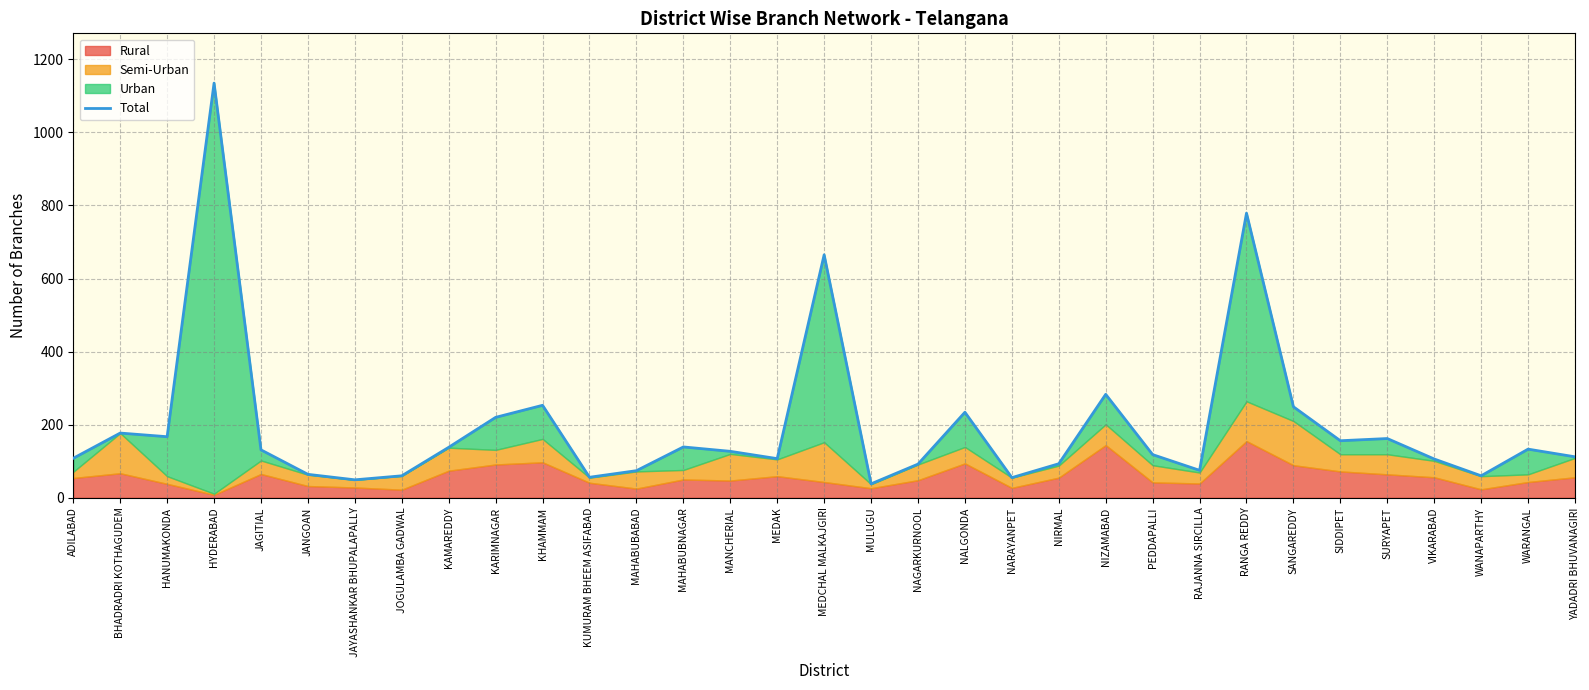

At which label does the data first exceed 127?

BHADRADRI KOTHAGUDEM